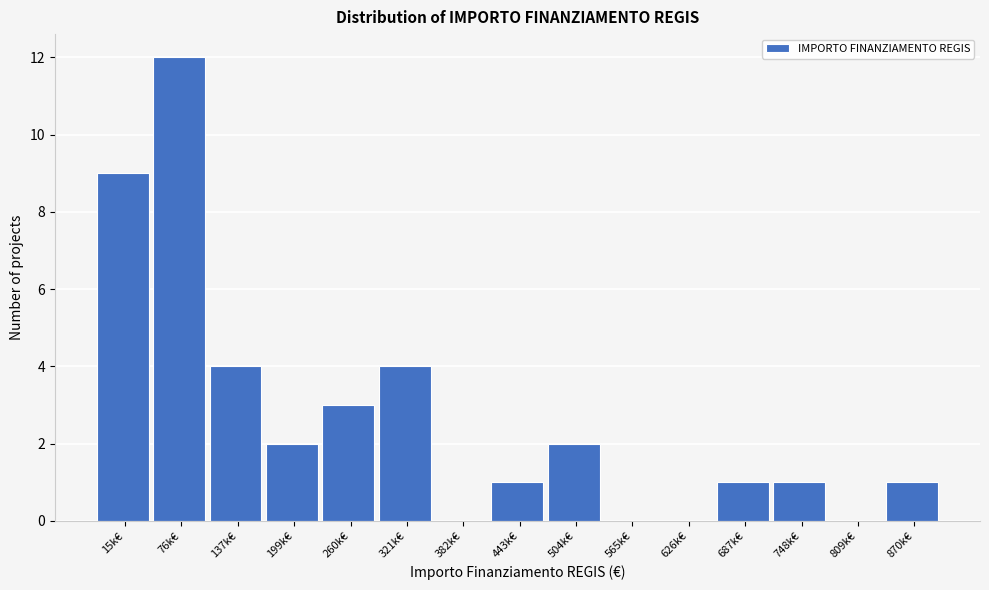

Reading left to right, list all the values displayed in this chart.

15k€=9	76k€=12	137k€=4	199k€=2	260k€=3	321k€=4	382k€=0	443k€=1	504k€=2	565k€=0	626k€=0	687k€=1	748k€=1	809k€=0	870k€=1